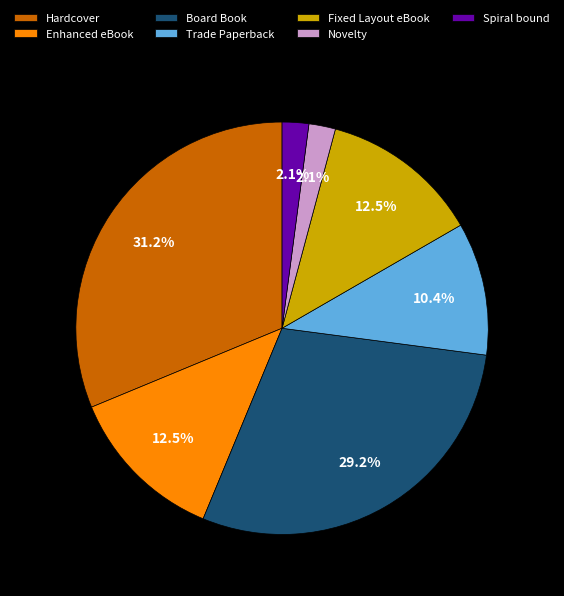

Is it true that Board Book is 29% of the pie?

True